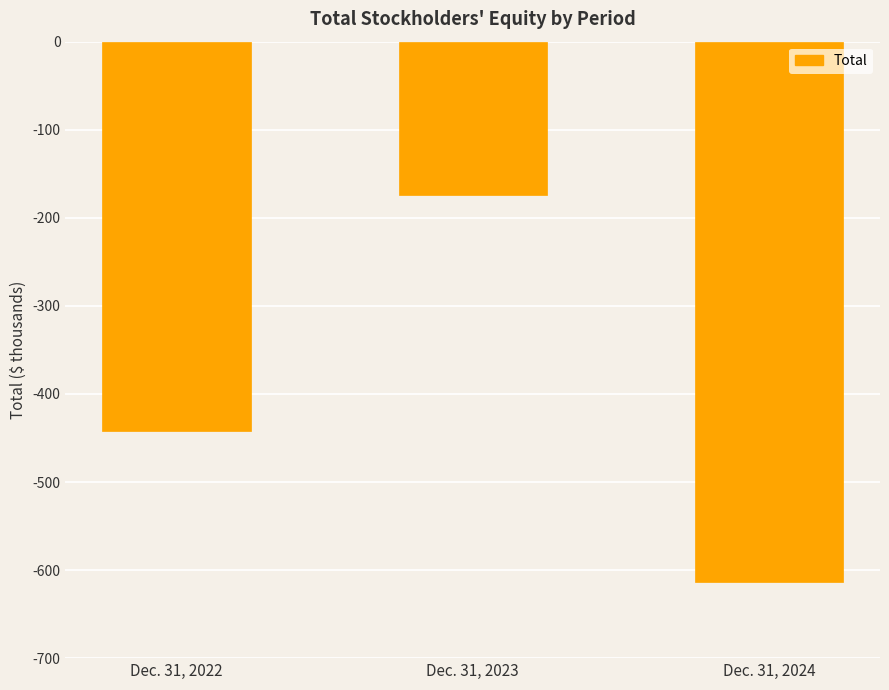

Reading left to right, transcribe all the data shown in this chart.

Dec. 31, 2022=-442	Dec. 31, 2023=-174	Dec. 31, 2024=-613